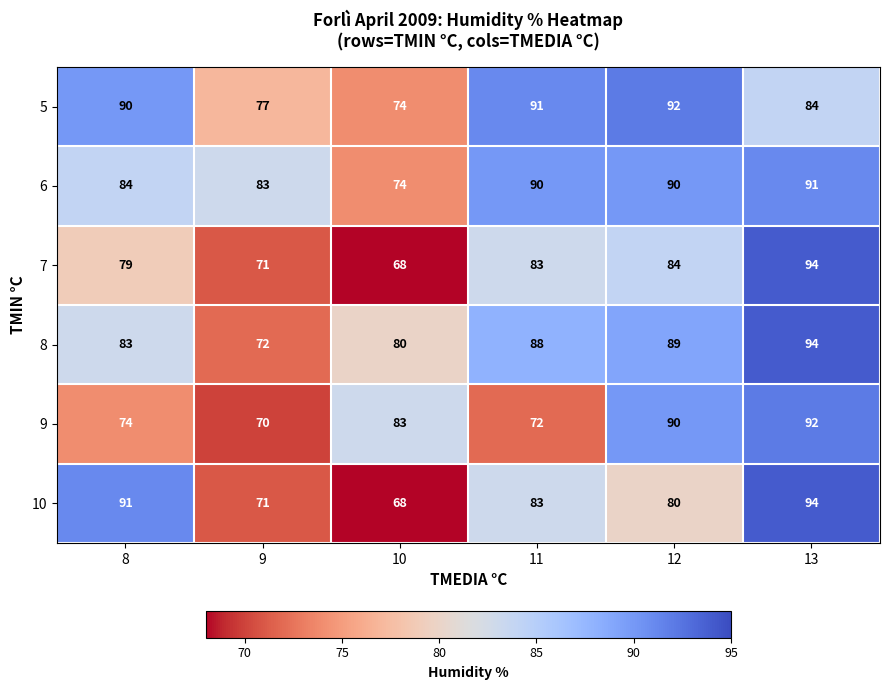

What is the difference between the highest and lowest values at 9?

13